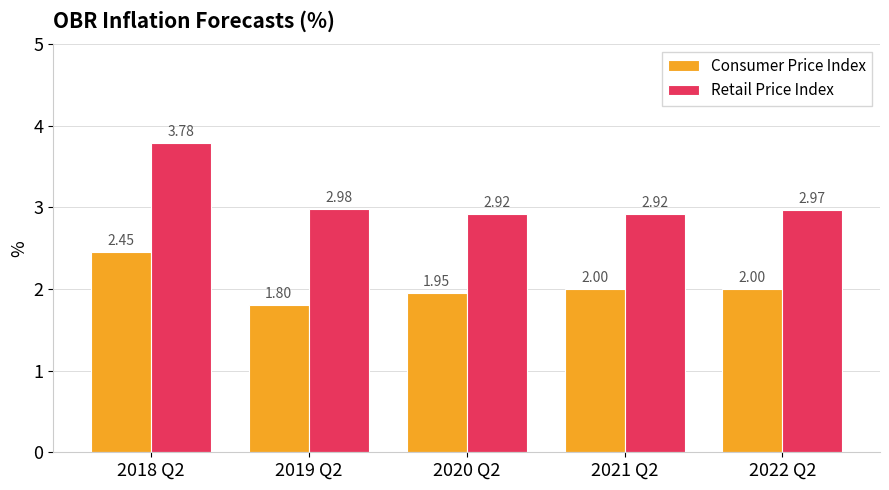

Which series has the largest total across all categories?

Retail Price Index